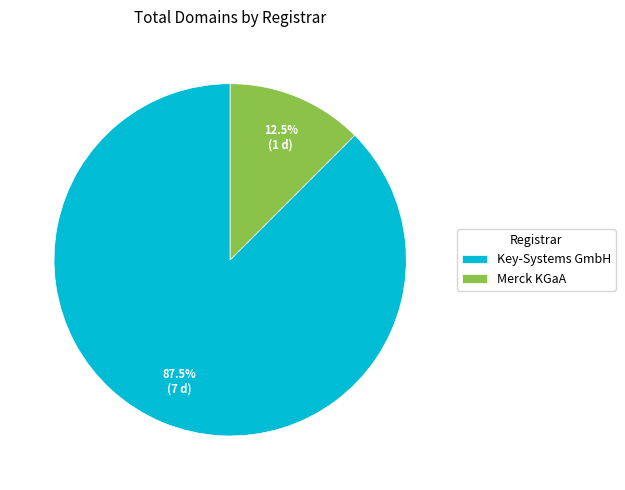

Count the number of slices in the pie.

2